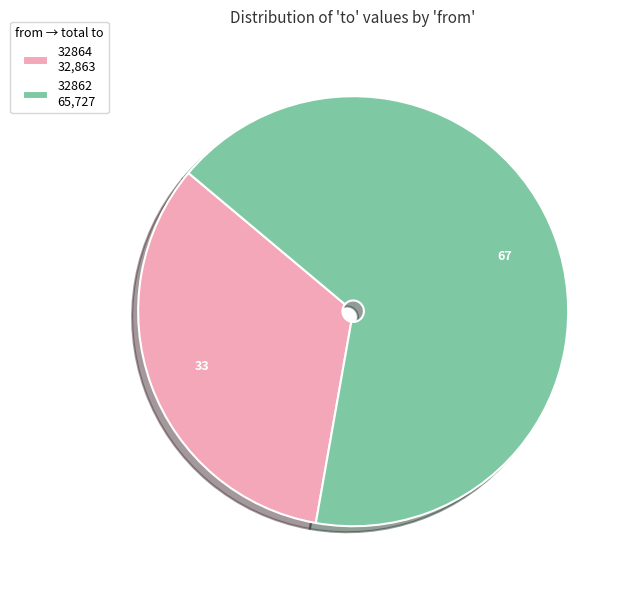

Which slice is the smallest?

32864 32,863